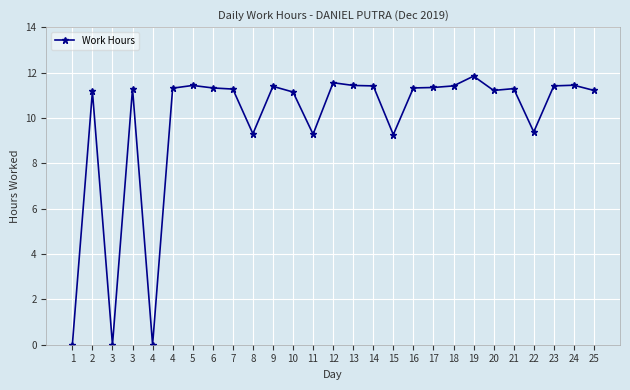

How many interior local valleys (lower than both neighbors) does the data have?

7